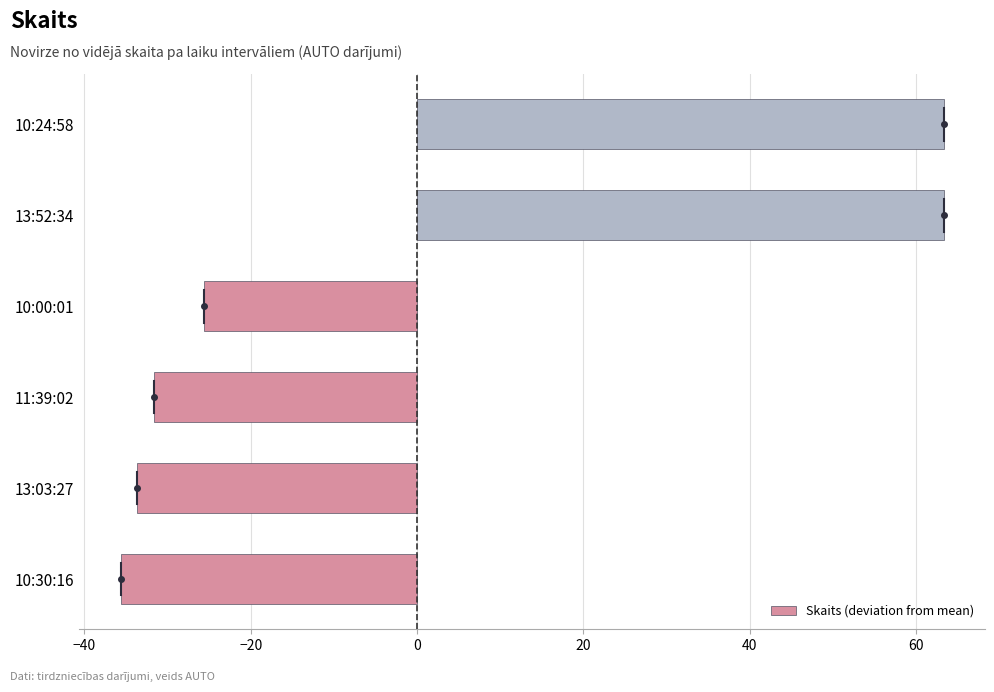

The value at 11:39:02 is -31.7. True or false?

True